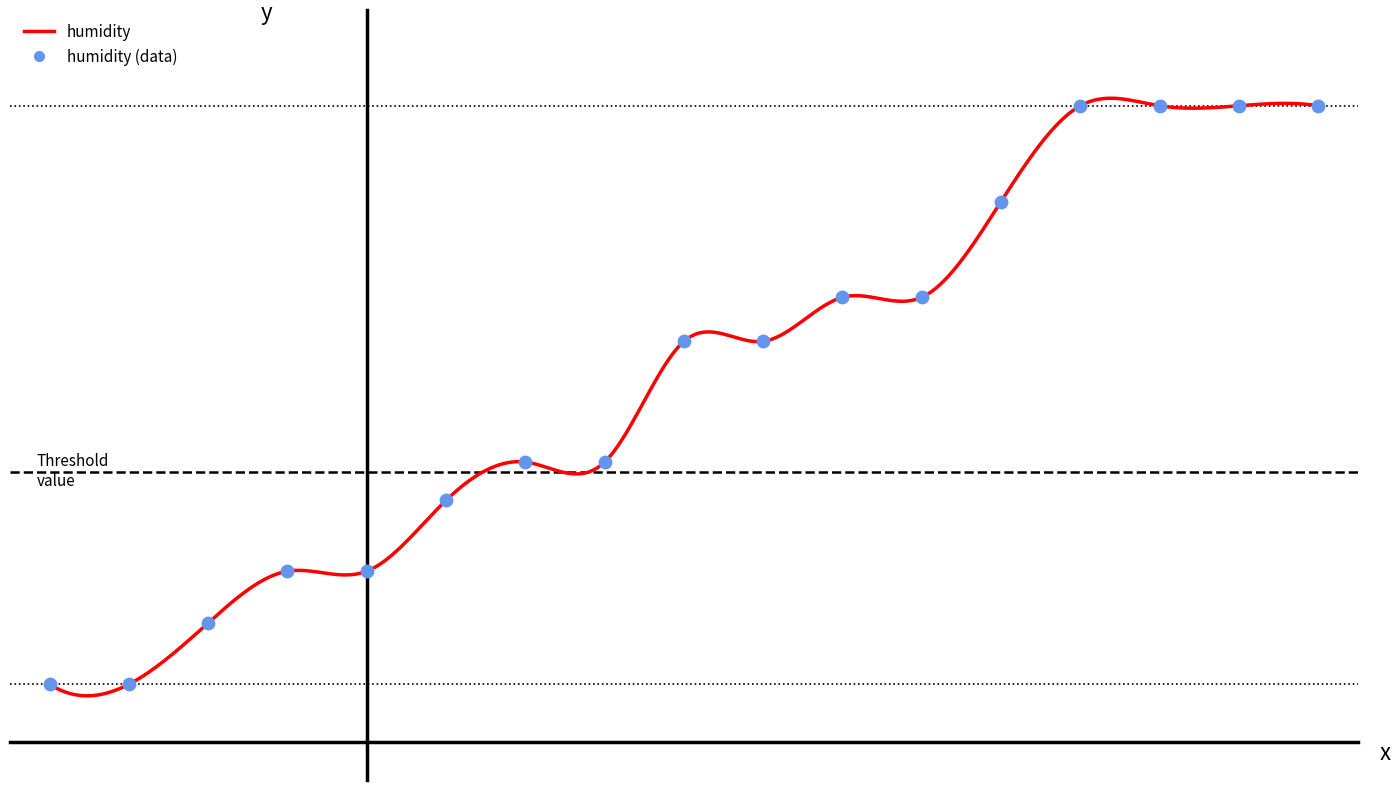

What is the ratio of the value at 00:18 to the value at 00:15?

1.0